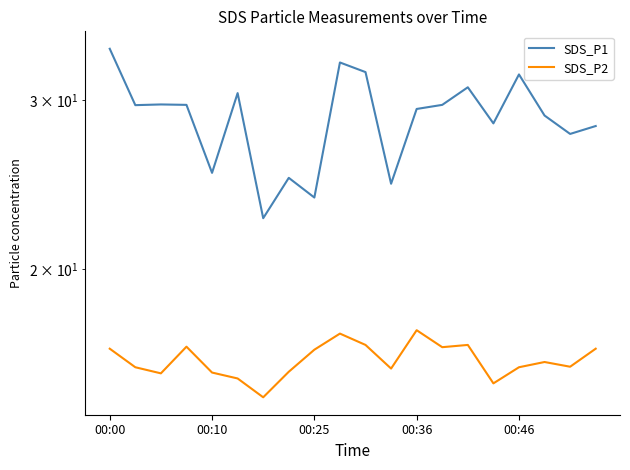

What is the difference between the maximum and minimum values in the SDS_P1 series?

11.4